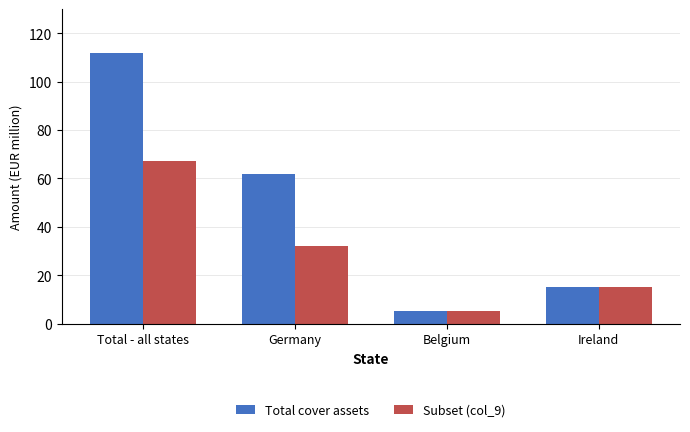

What is the total value across all series at Ireland?

30